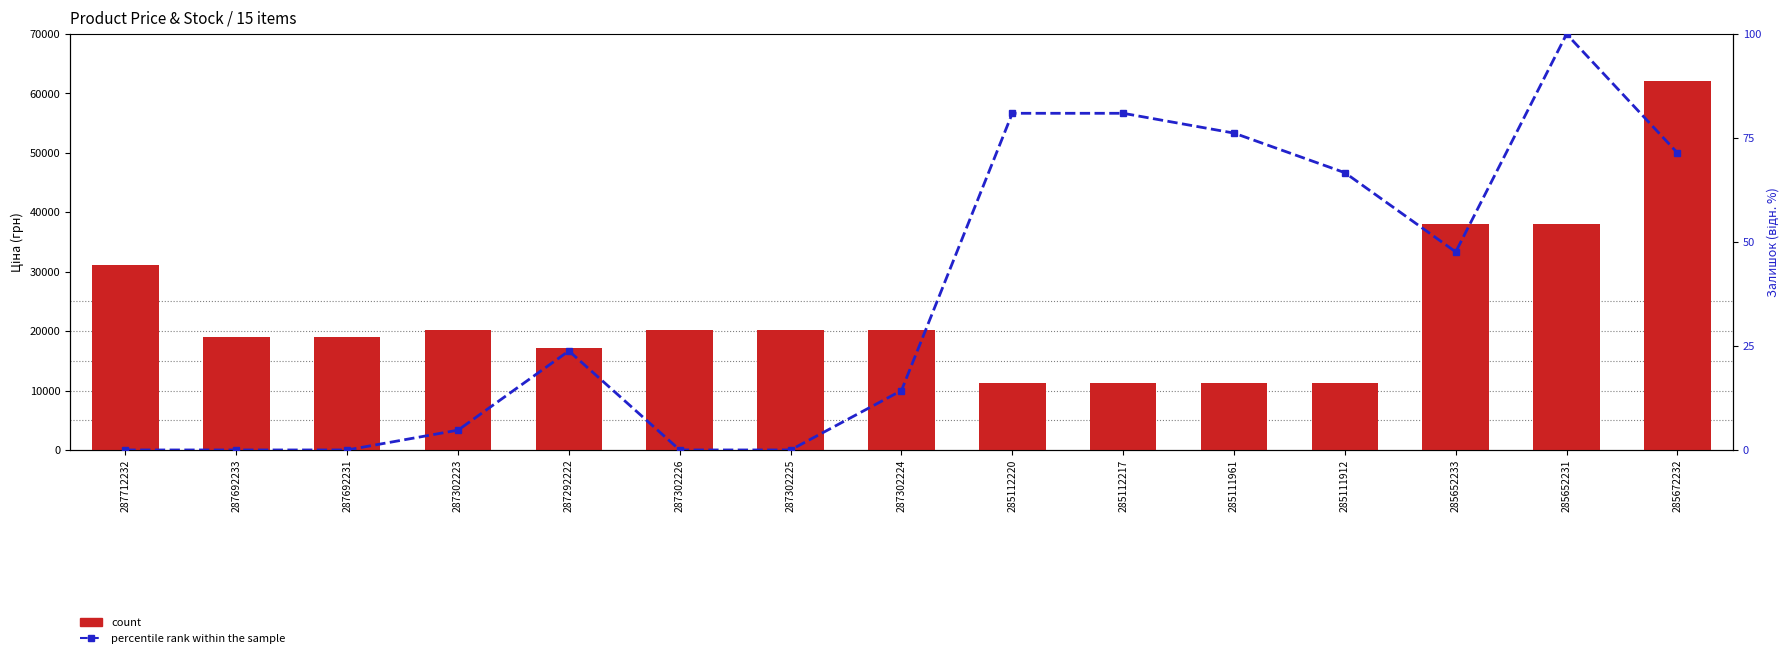

Where does the count series first go above 20185?

287712232